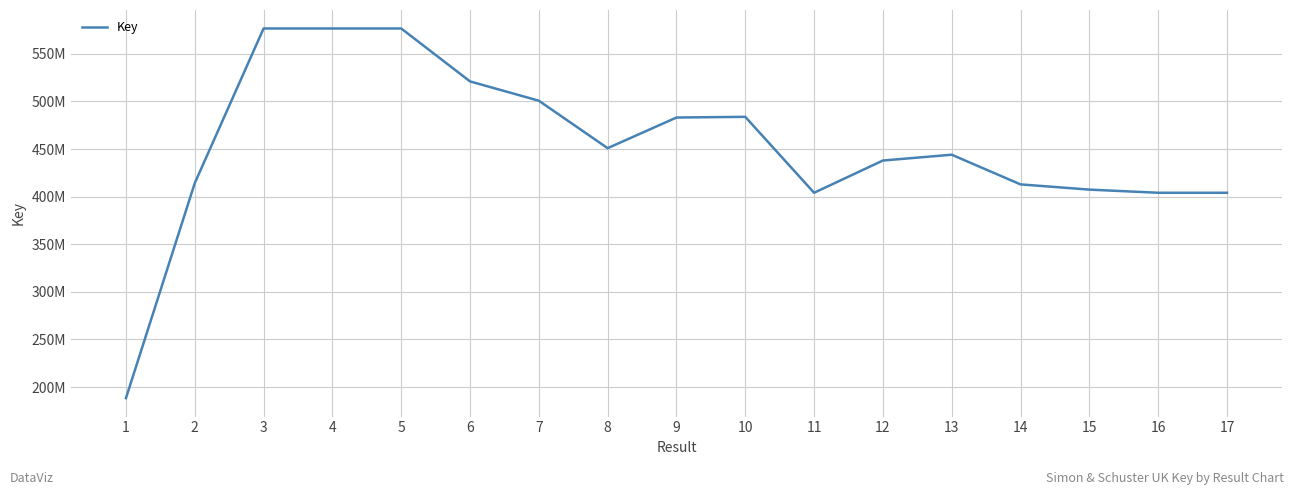

Reading left to right, what are all the values shown in this chart?

188368916	414201545	576584773	576584781	576585883	520997848	500723203	450874872	483060652	483781373	404037676	437896334	444000443	412841950	407348279	404037574	404037673